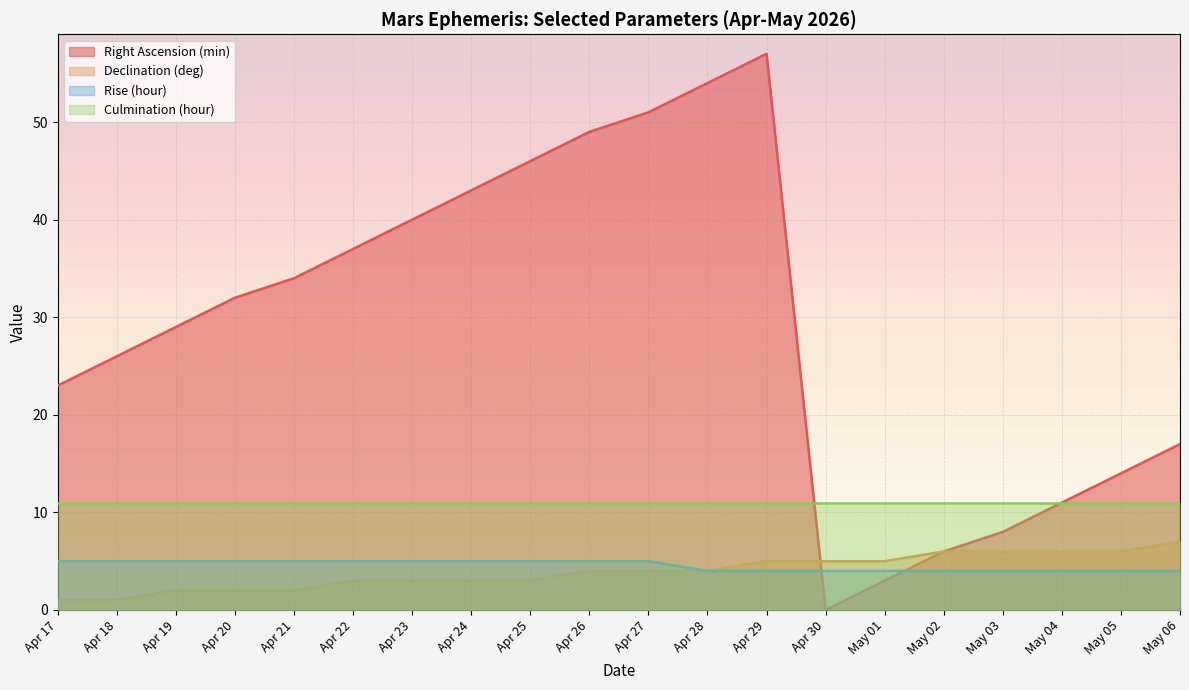

Between Apr 29 and Apr 27, which is larger?

Apr 29